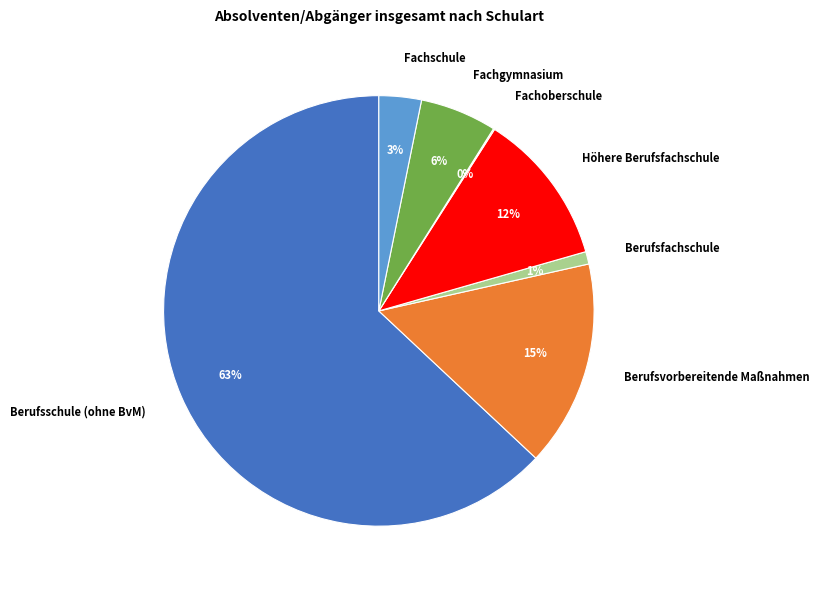

Which has a higher value, Fachschule or Berufsschule (ohne BvM)?

Berufsschule (ohne BvM)